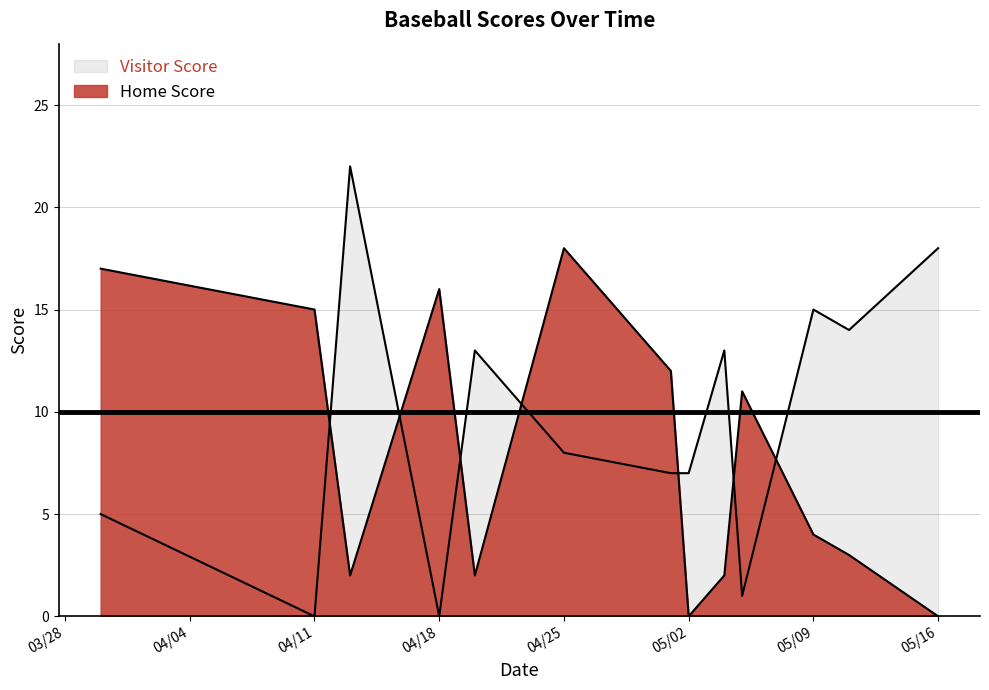

How many lines are shown in the chart?

2